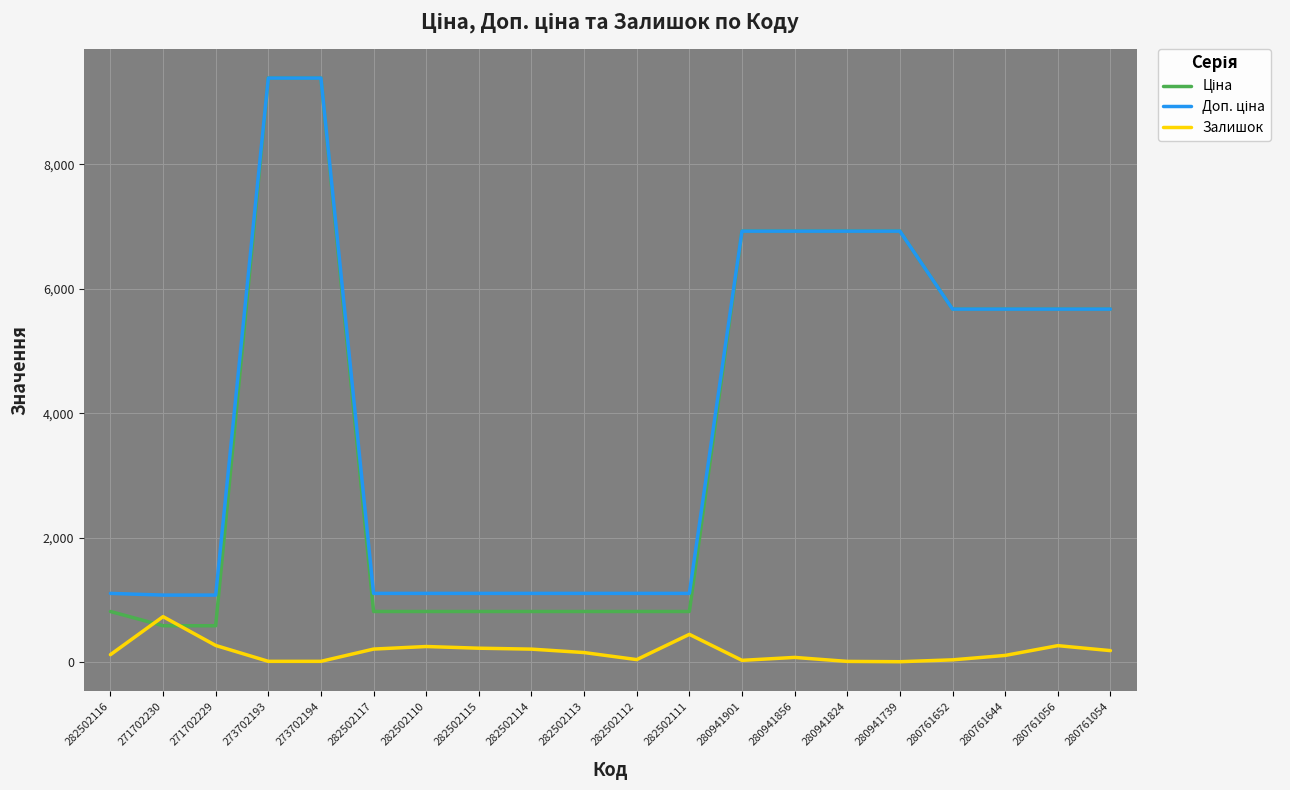

Is it true that Залишок equals 270.0 at 280761056?

True